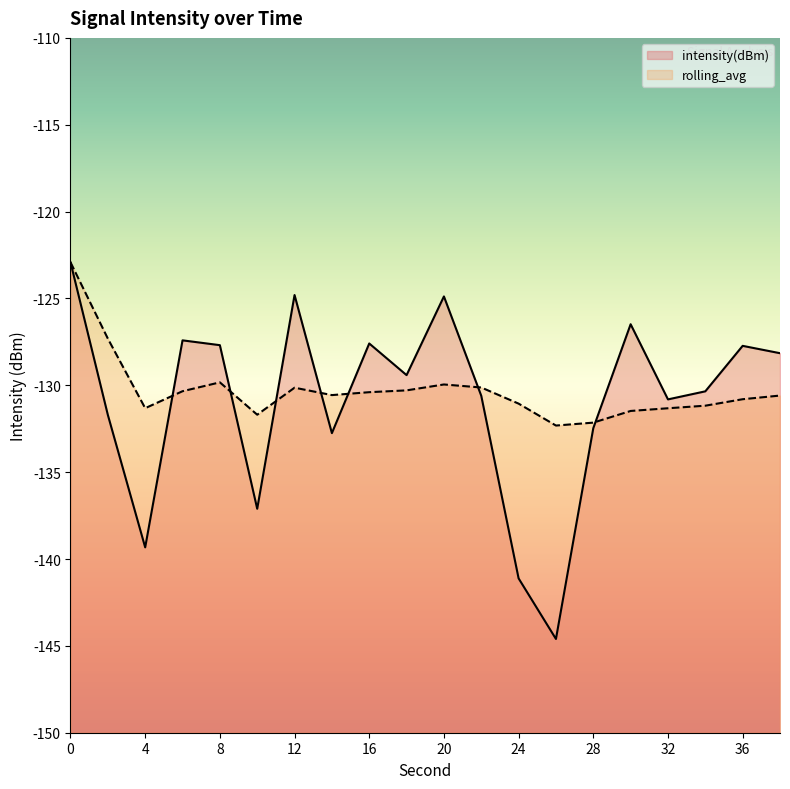

How many interior local valleys does the rolling_avg series have?

4